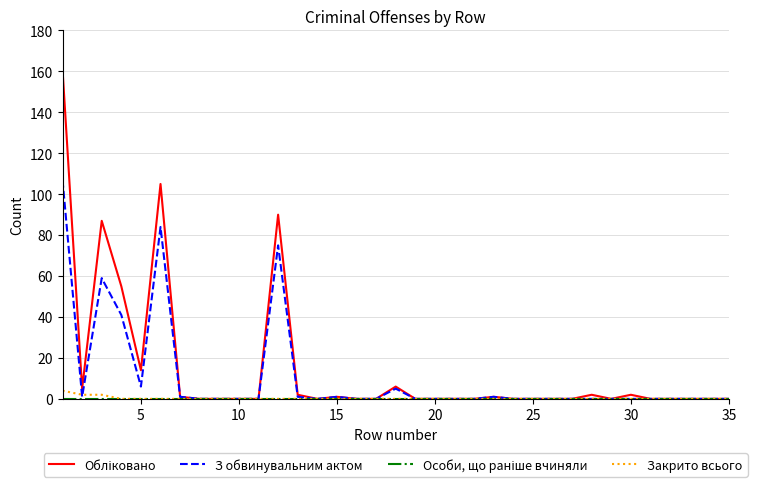

What is the greatest value displayed?

161